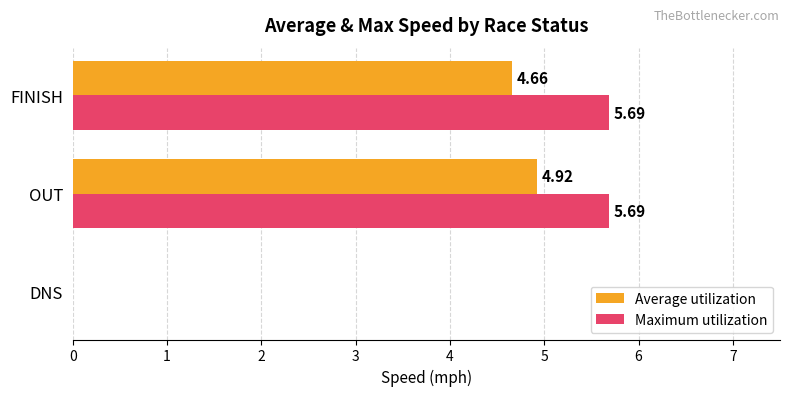

Which series changed the most between DNS and OUT?

Maximum utilization